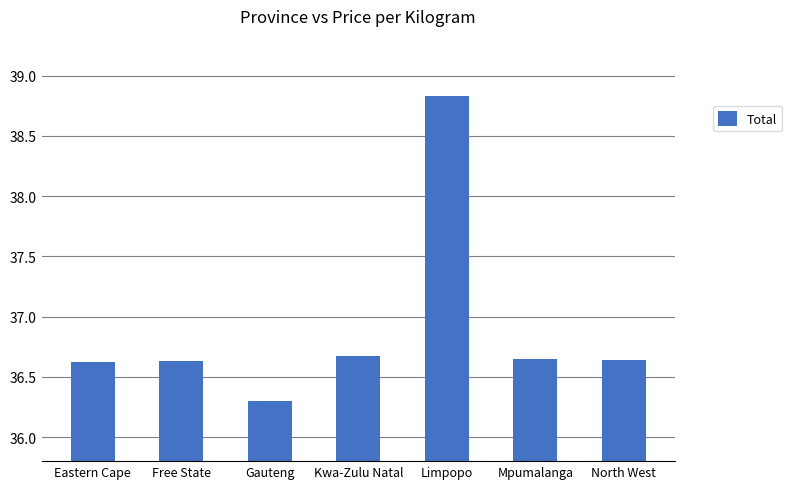

What is the ratio of the value at Limpopo to the value at Free State?

1.1